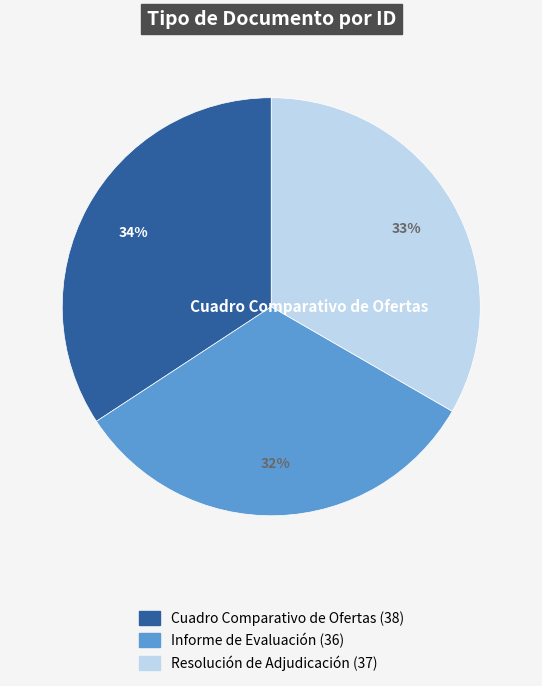

To the nearest percent, what is the difference between the largest and smallest slice percentages?

2%